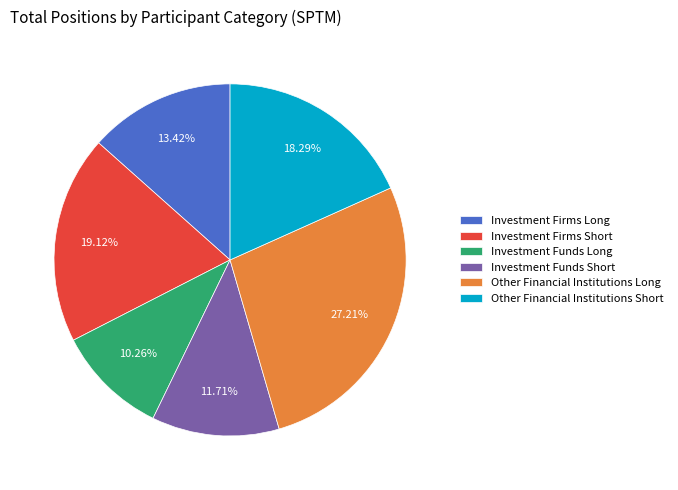

Is it true that Investment Firms Short is 19% of the pie?

True